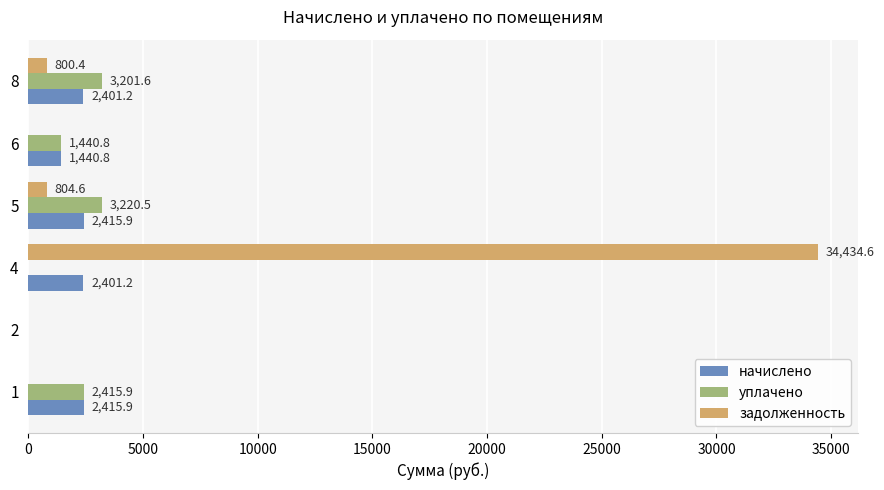

What is the sum of all уплачено values?

10278.8